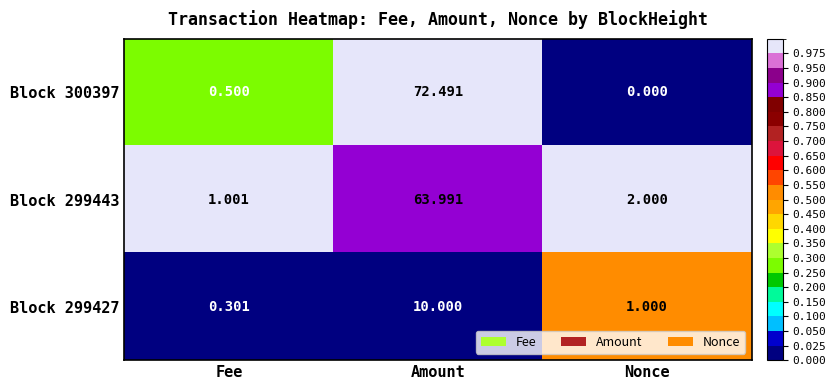

What is the total value across all series at Amount?

146.5